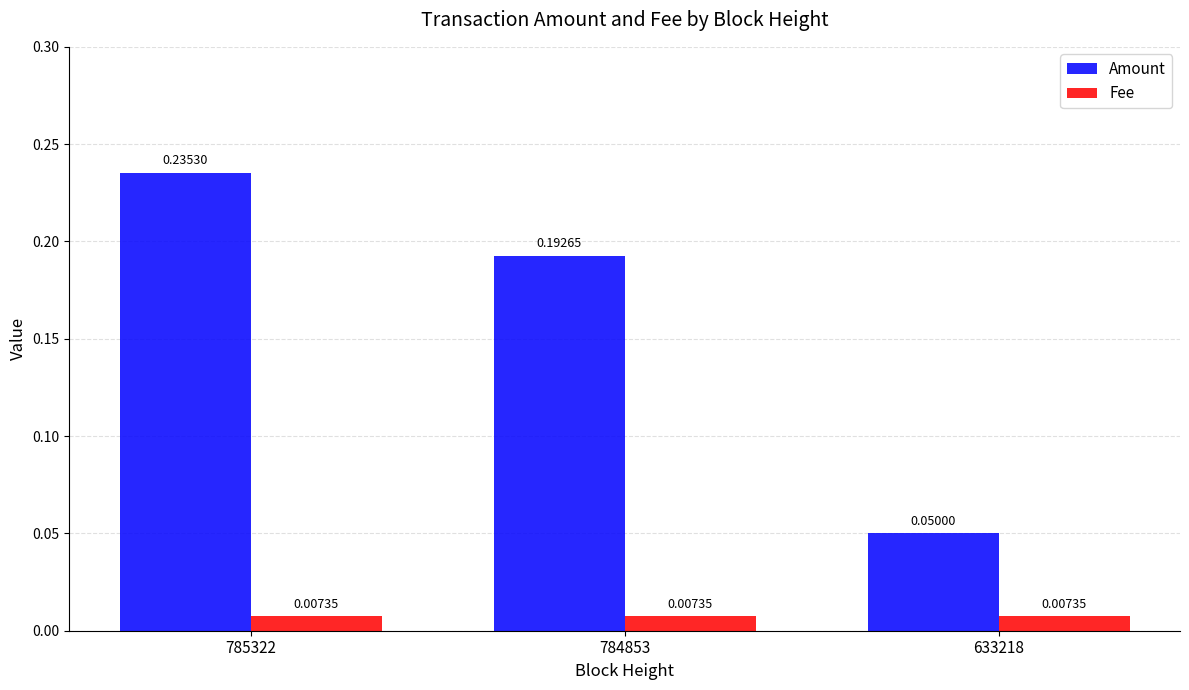

At which category is the sum across all series the highest?

785322